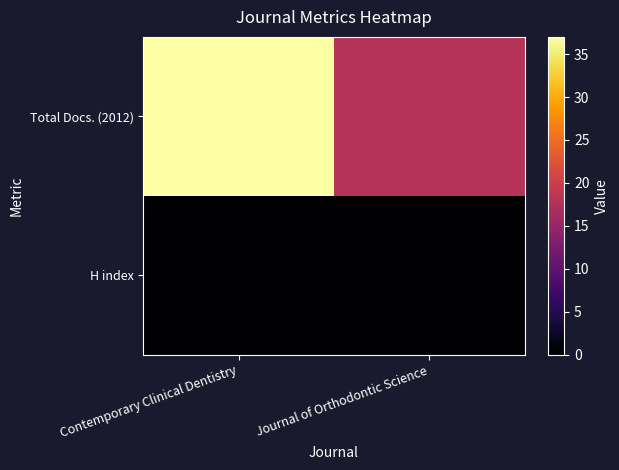

Which series has the widest spread of values?

Total Docs. (2012)